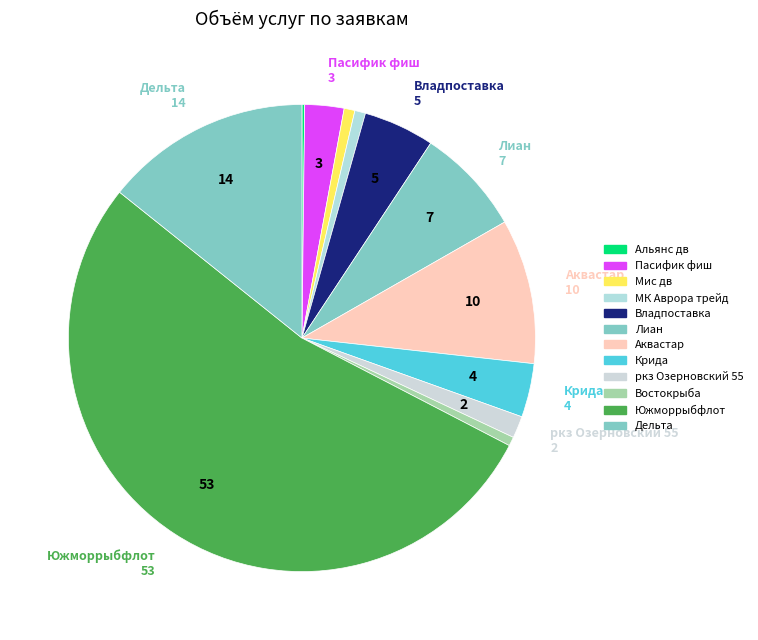

What is the smallest slice in the pie chart?

Альянс дв